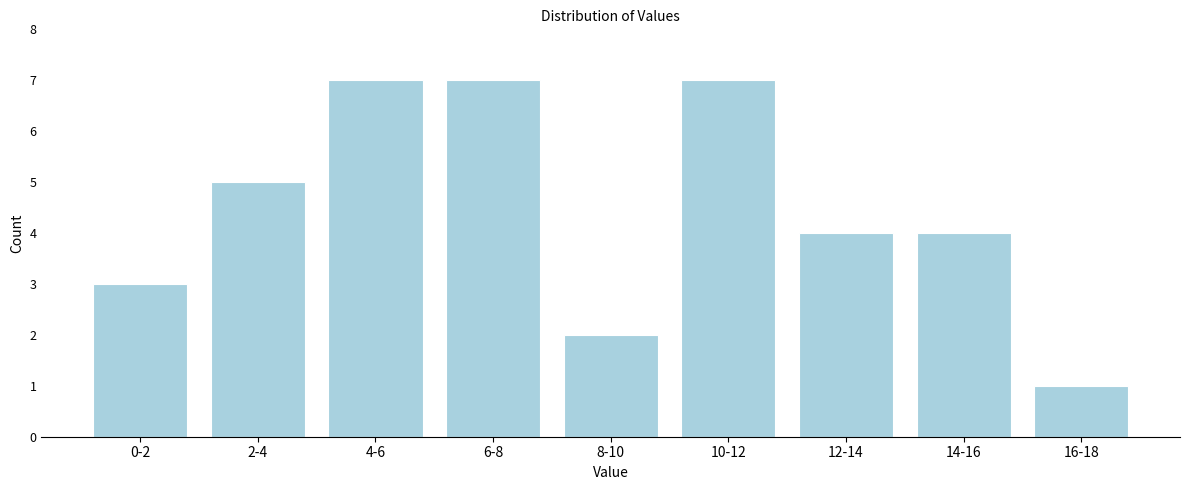

Reading left to right, transcribe all the data shown in this chart.

3	5	7	7	2	7	4	4	1